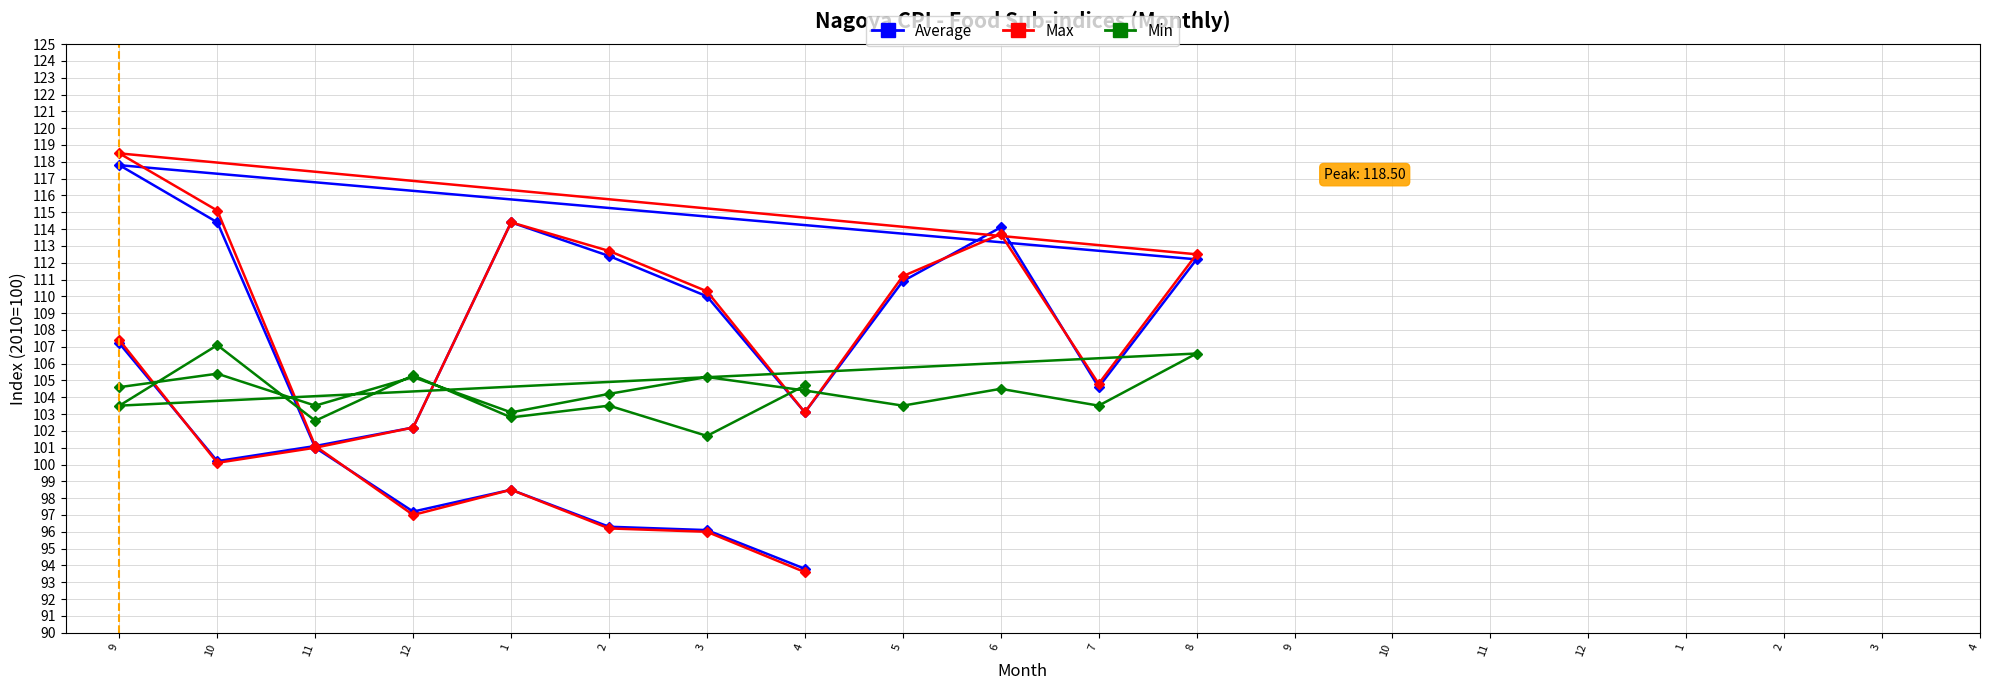

What is the total value across all series at 11?

305.6